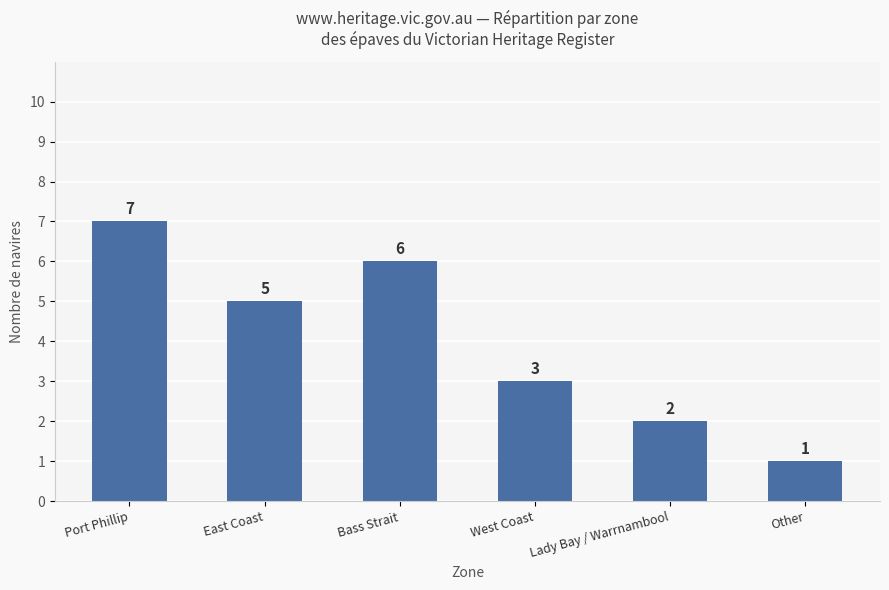

Read the value at Bass Strait.

6